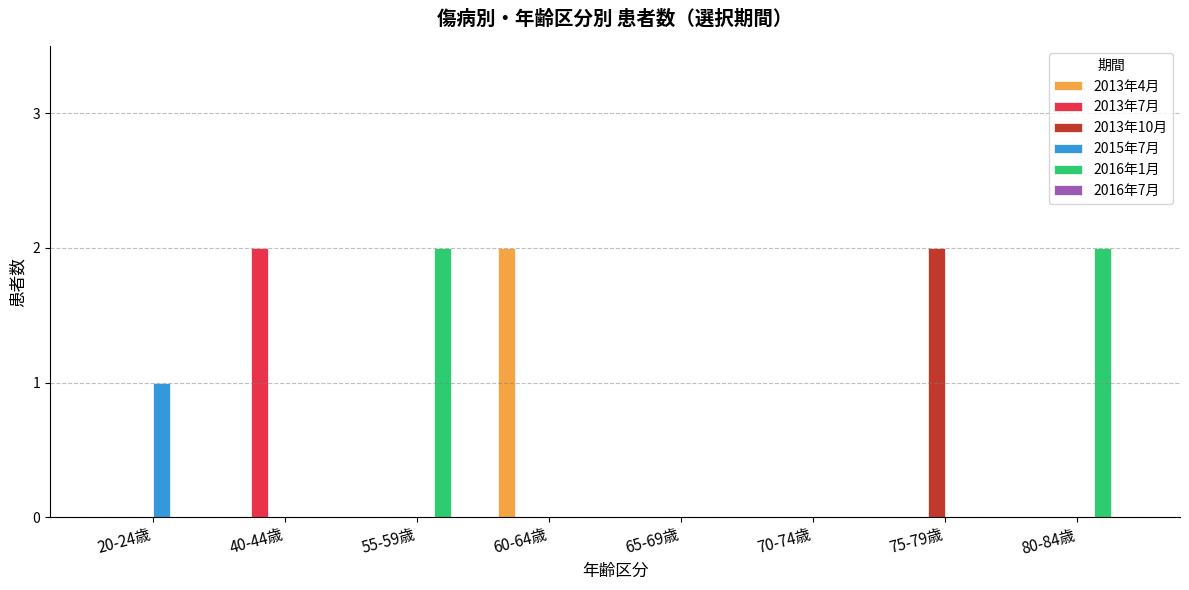

Are the bars grouped side by side (vs. stacked)?

Yes